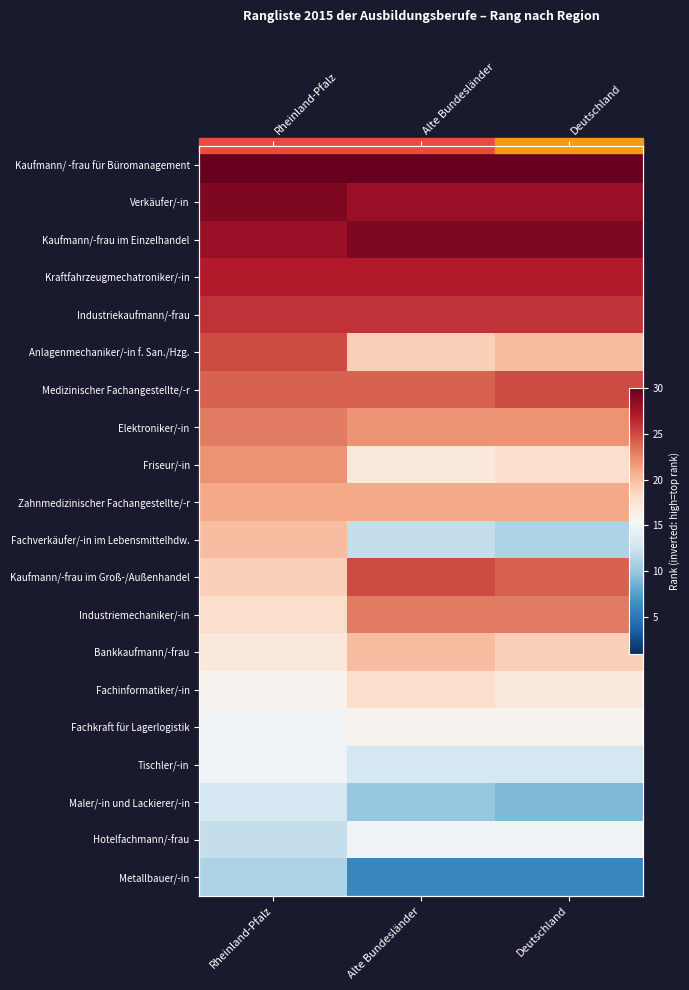

Which has a higher value, Alte Bundesländer or Deutschland?

Alte Bundesländer